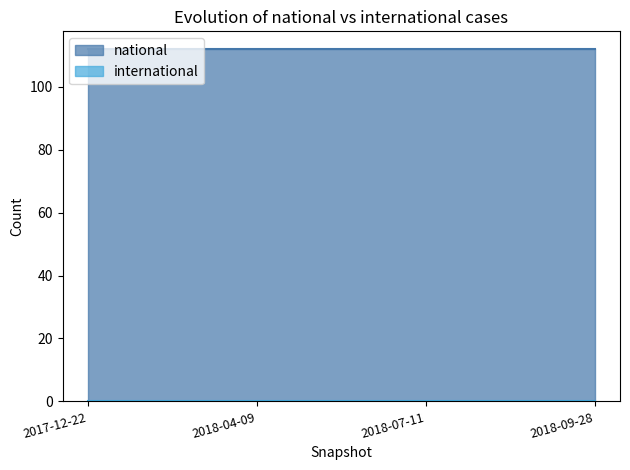

List the series in order of their overall mean, lowest first.

international, national